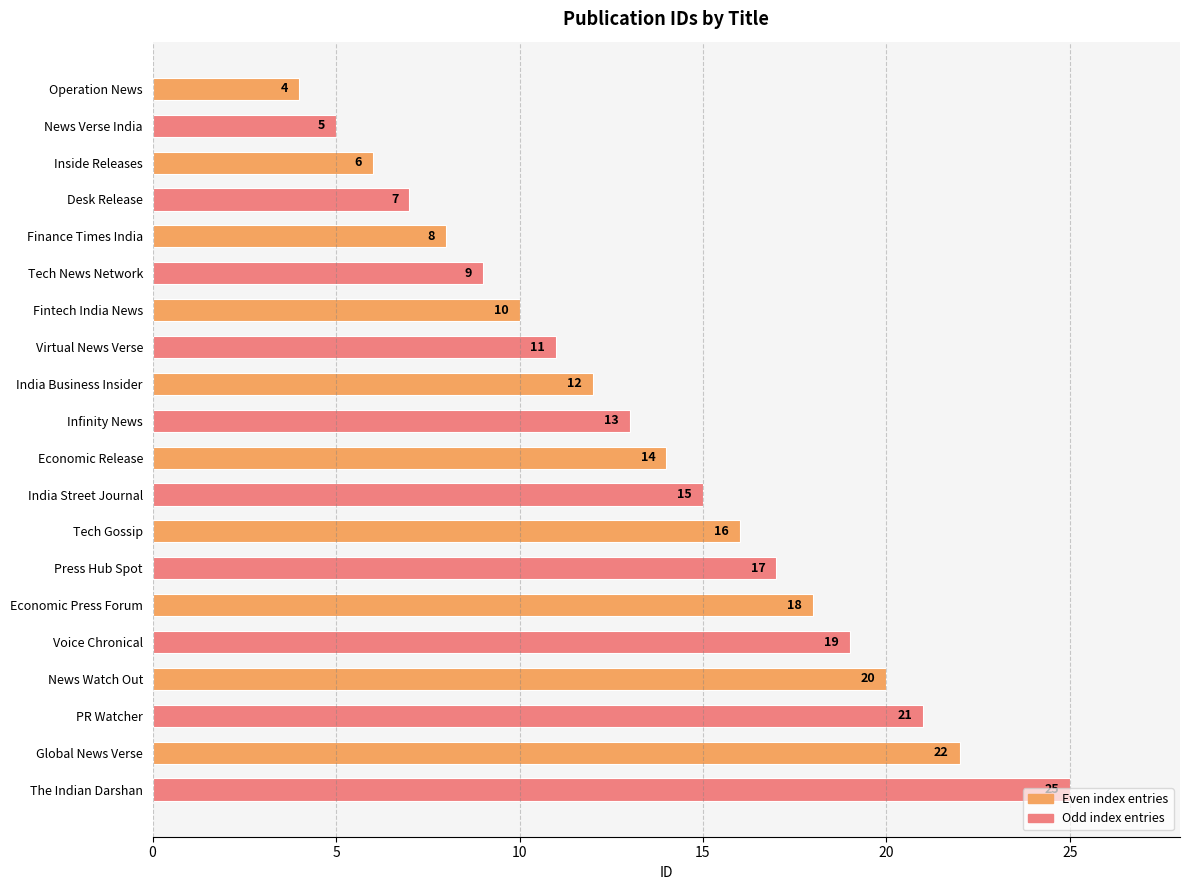

What is the change in value from India Business Insider to Tech Gossip?

+4